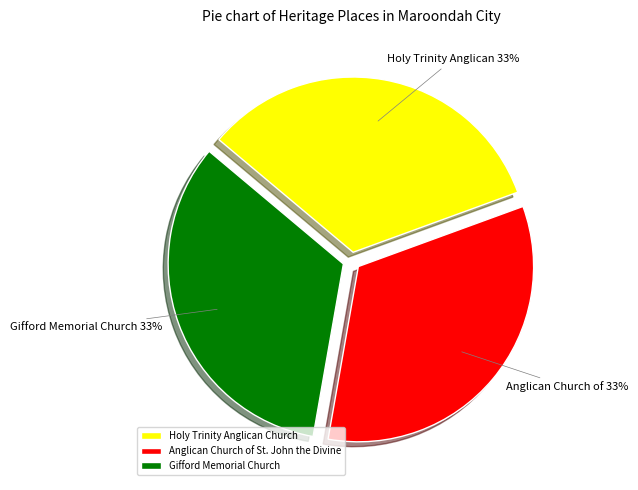

Does Anglican Church of St. John the Divine represent more than half of the total?

No